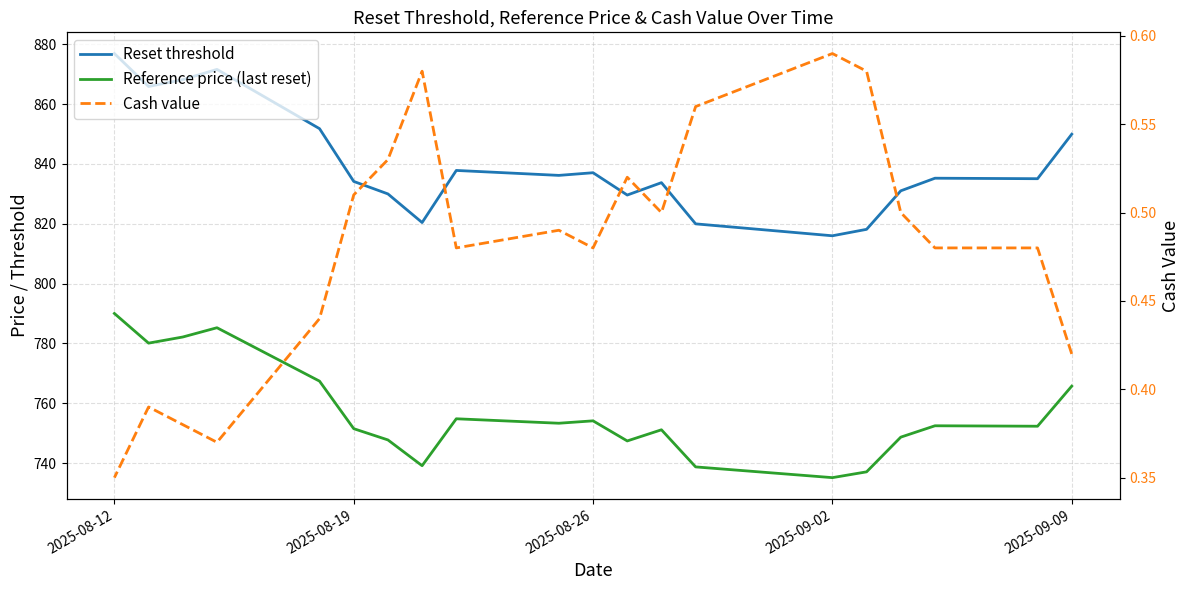

At how many categories does at least one series exceed 508?

20